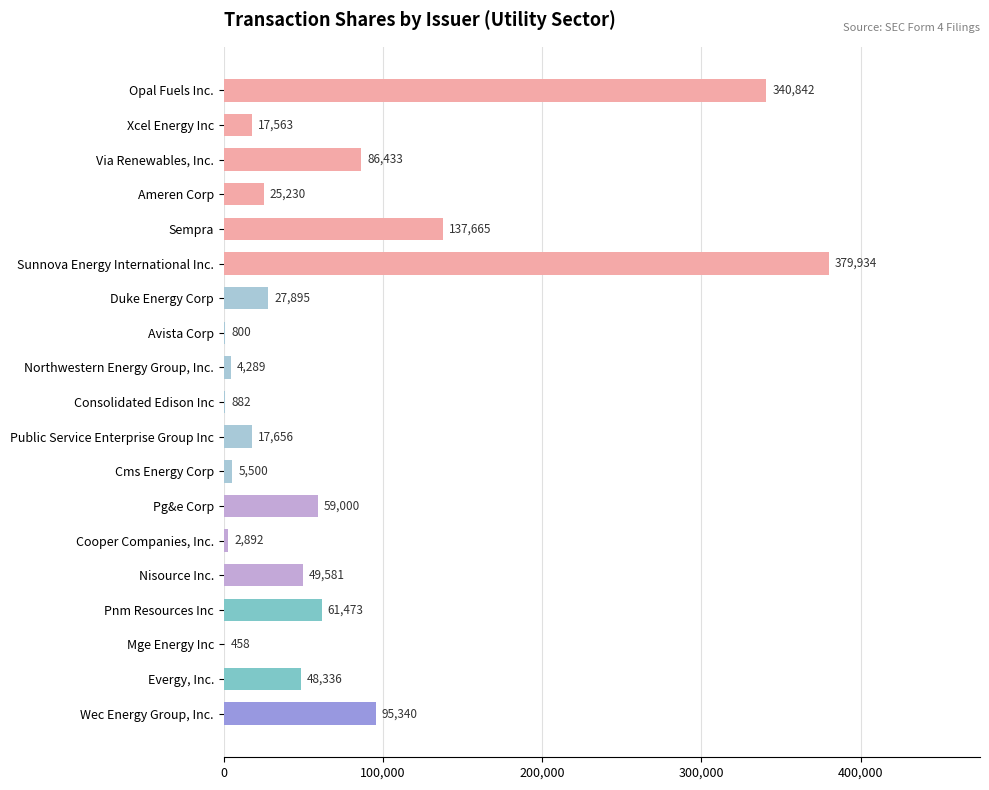

True or false: the data shows 340842 at Opal Fuels Inc..

True